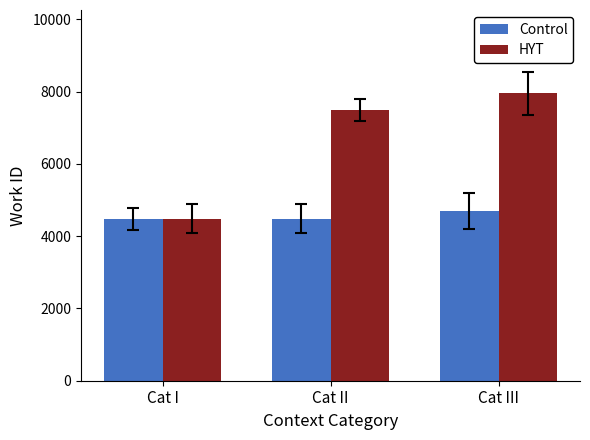

How many bars are there in total?

6